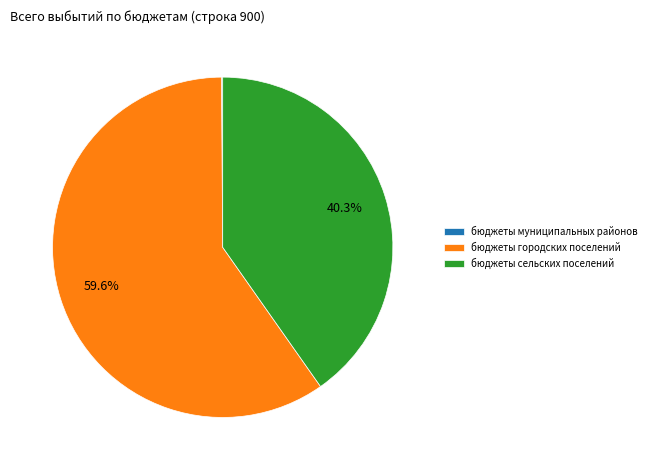

Does бюджеты сельских поселений represent more than half of the total?

No